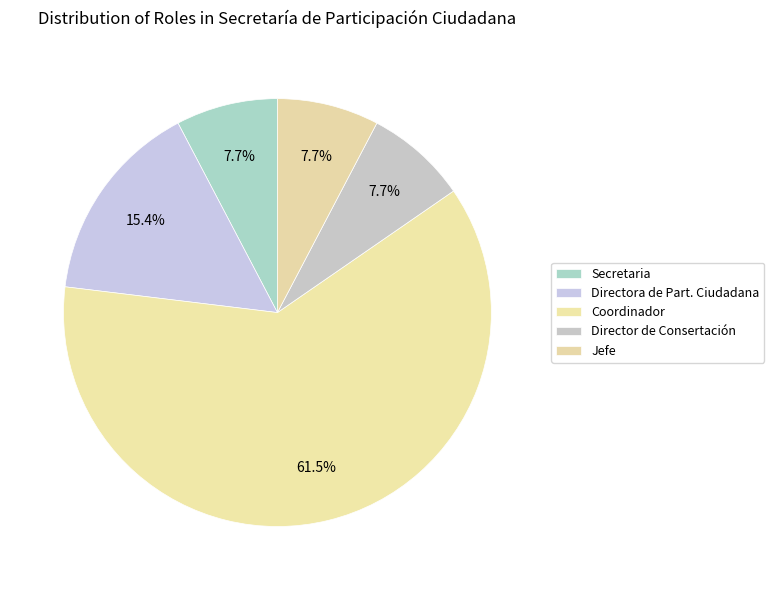

Count the number of slices in the pie.

5